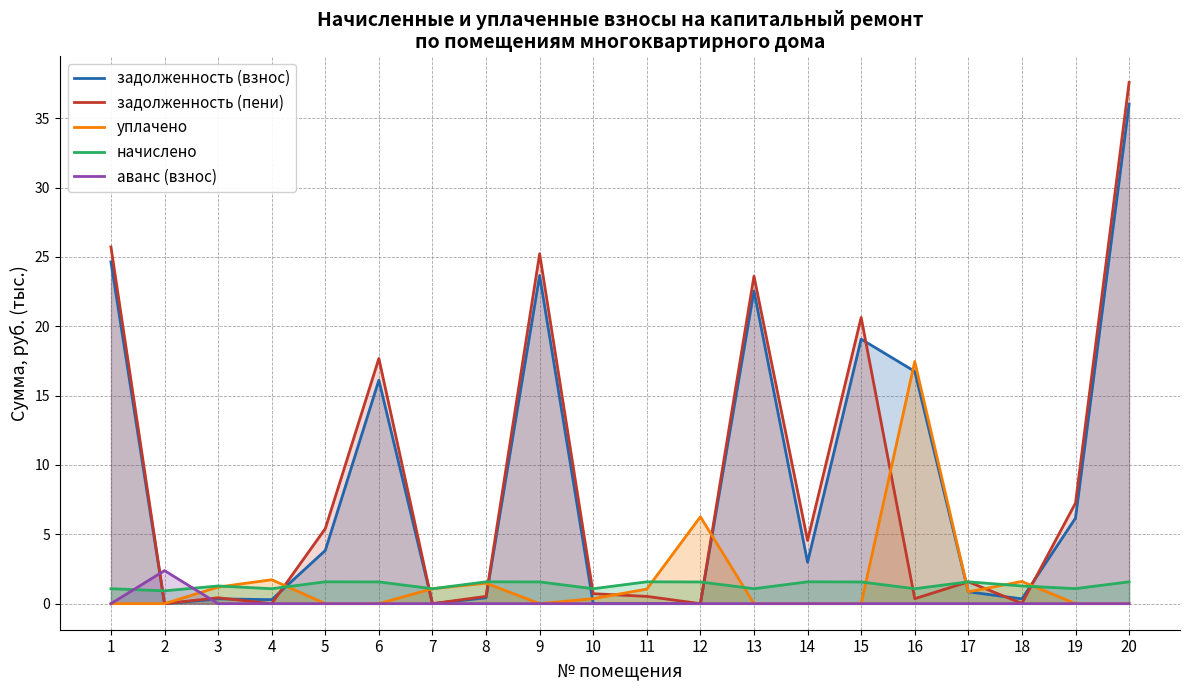

What are all the series names shown in the legend?

задолженность (взнос), задолженность (пени), уплачено, начислено, аванс (взнос)